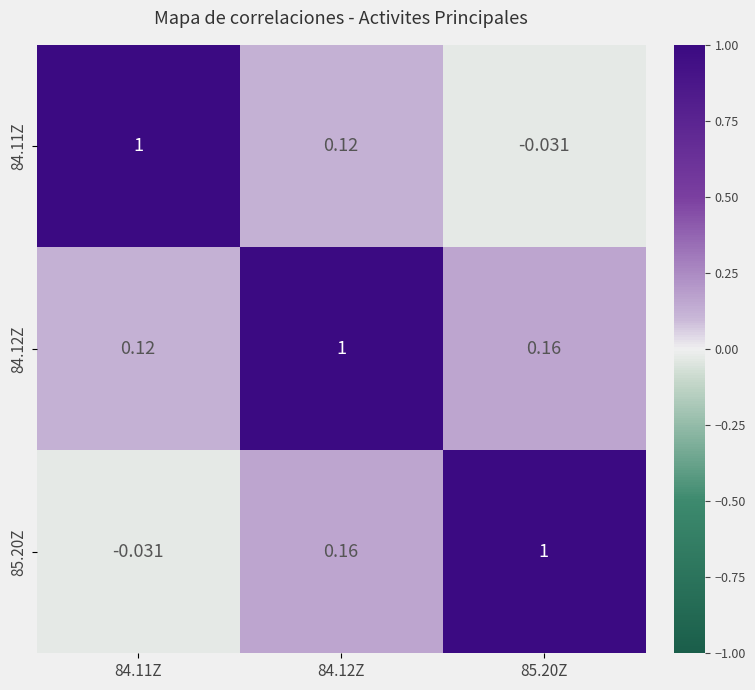

At how many categories does at least one series exceed 0?

3